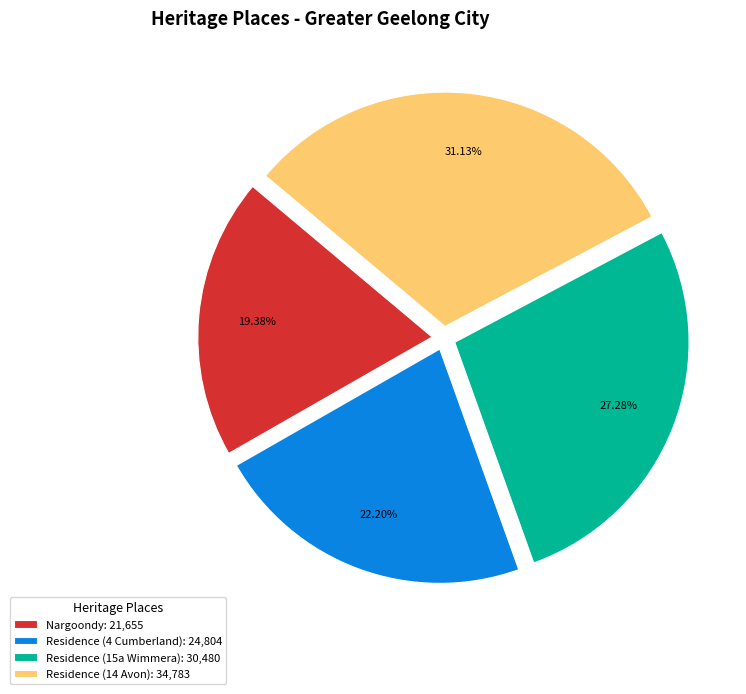

What is the ratio of the value at Residence (4 Cumberland) to the value at Residence (14 Avon)?

0.7